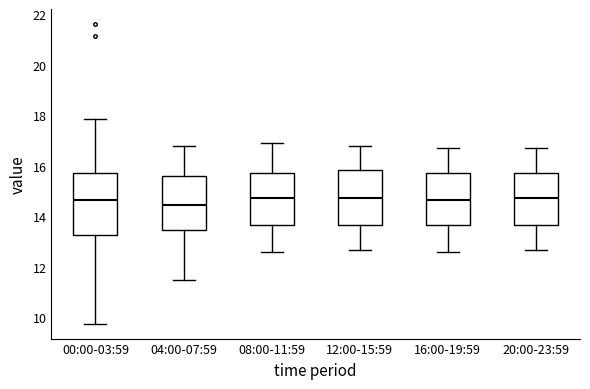

Where is the upper edge of the box for 12:00-15:59 on the y-axis? The values are not printed on the chart, so give them approximately, as read against the axis.

15.8